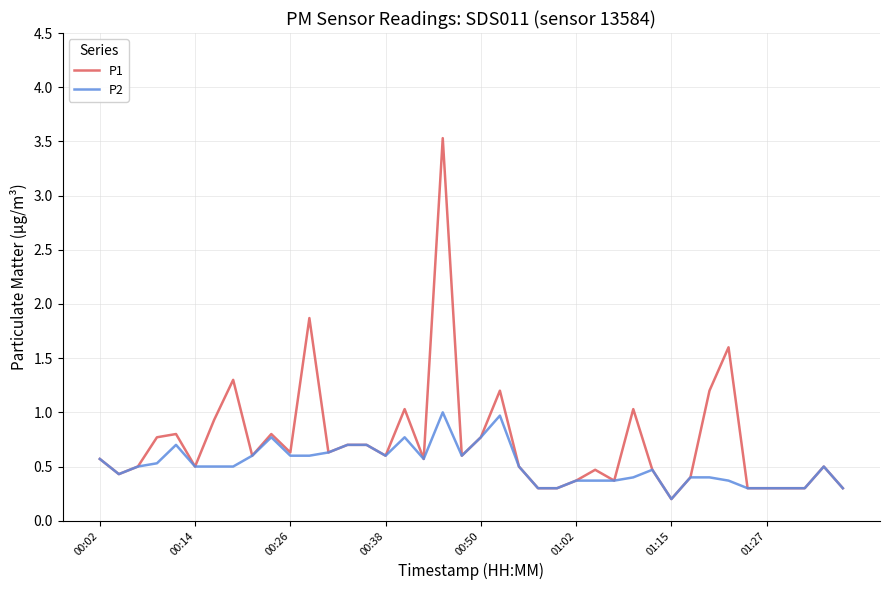

Rank the series by their maximum value, from highest to lowest.

P1, P2